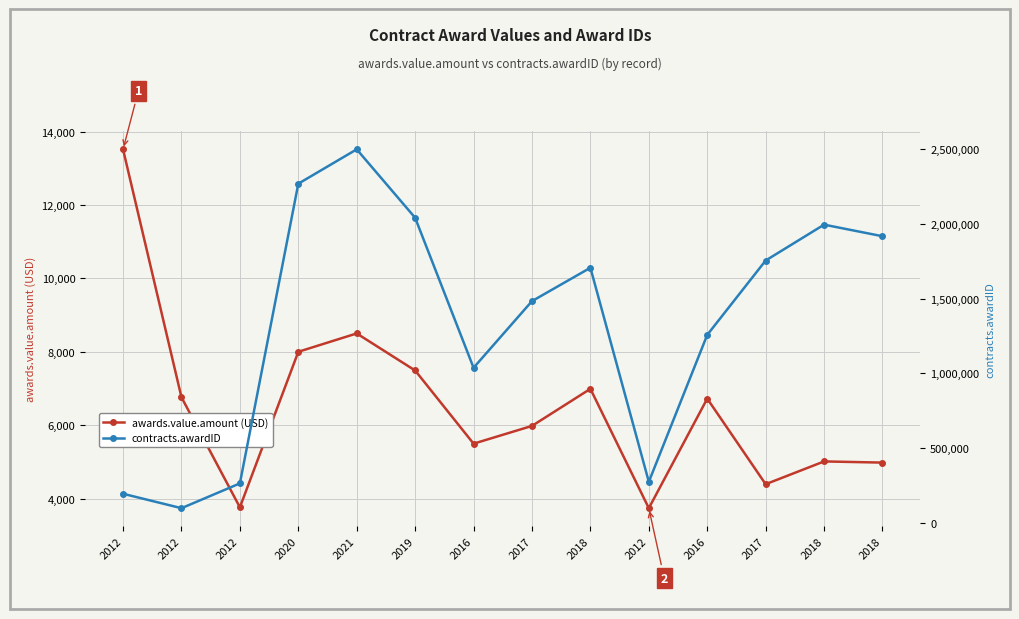

Rank the series by their maximum value, from lowest to highest.

awards.value.amount, contracts.awardID